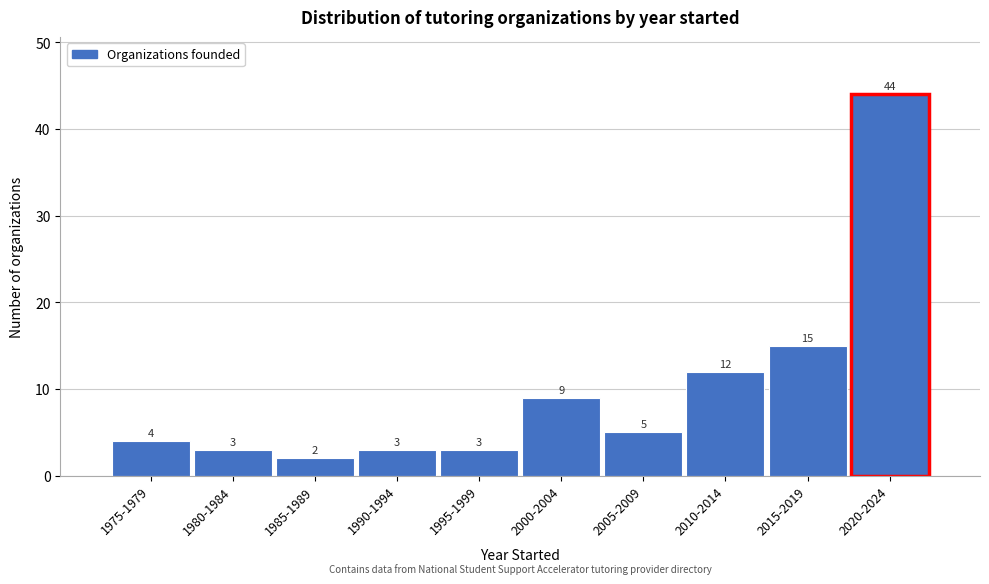

Reading right to left, what are all the values shown in this chart?

44	15	12	5	9	3	3	2	3	4